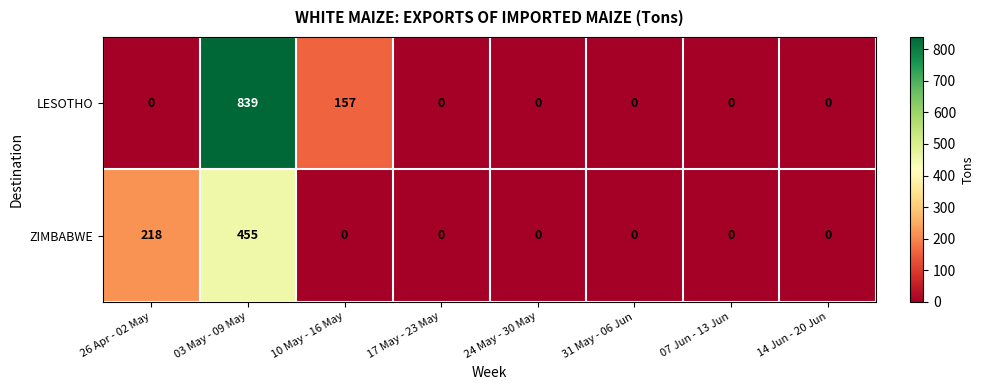

Count the LESOTHO values in the range 0 to 157.

7